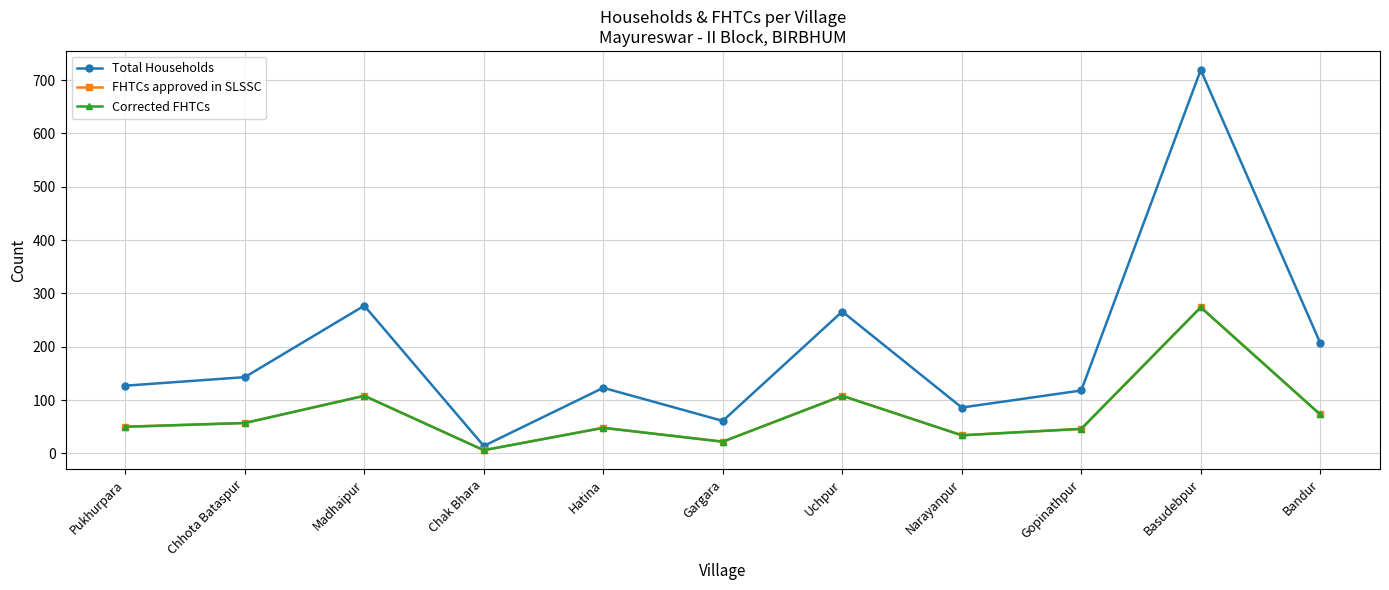

Between Basudebpur and Narayanpur, which is larger?

Basudebpur